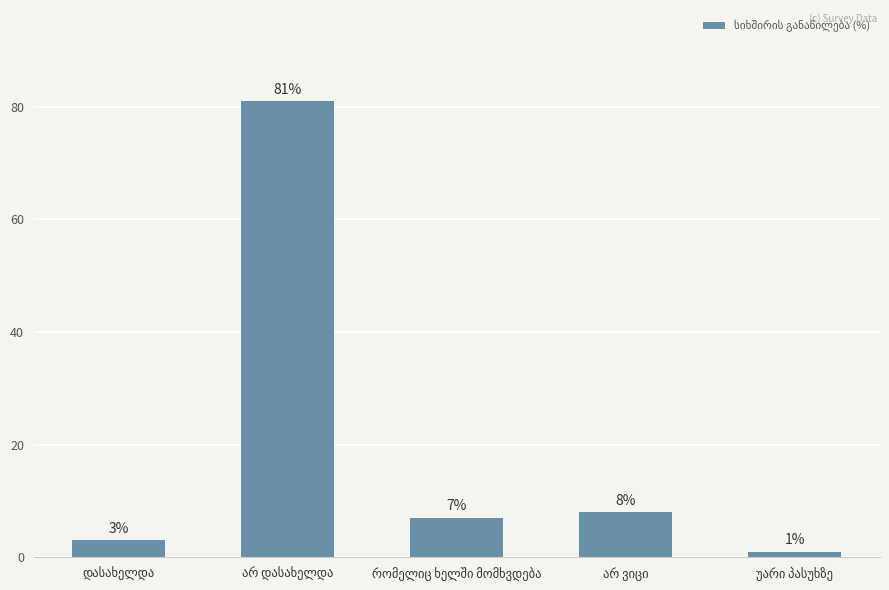

What is the sum of all values?

100